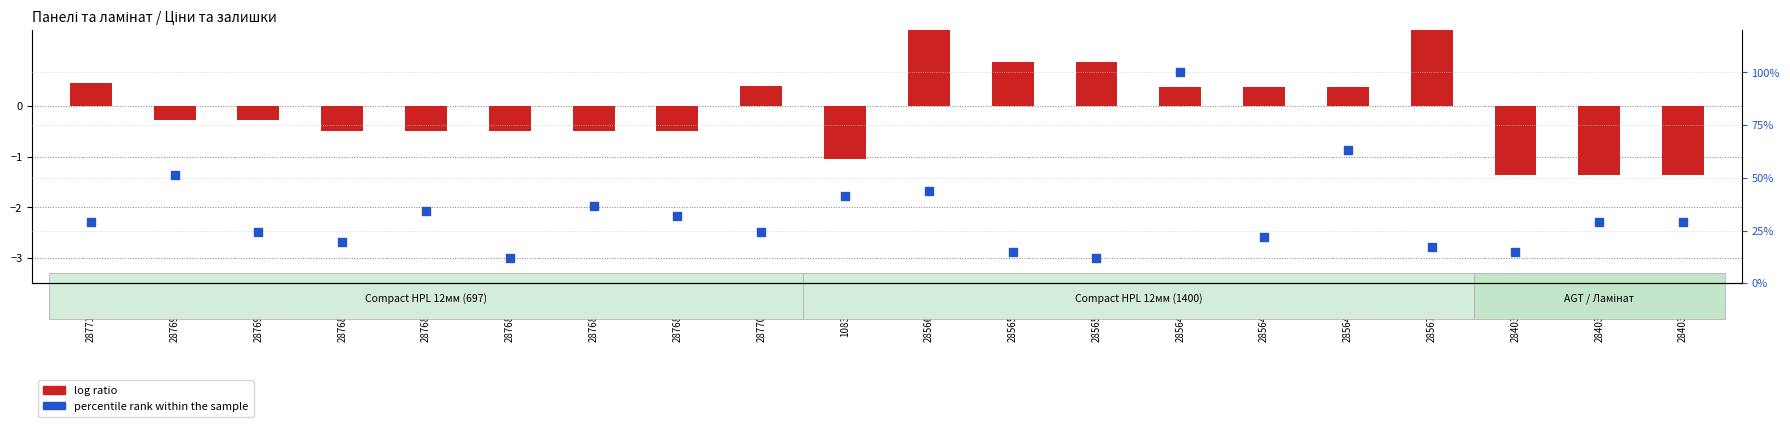

What is the total value across all series at 287692233?

51.0